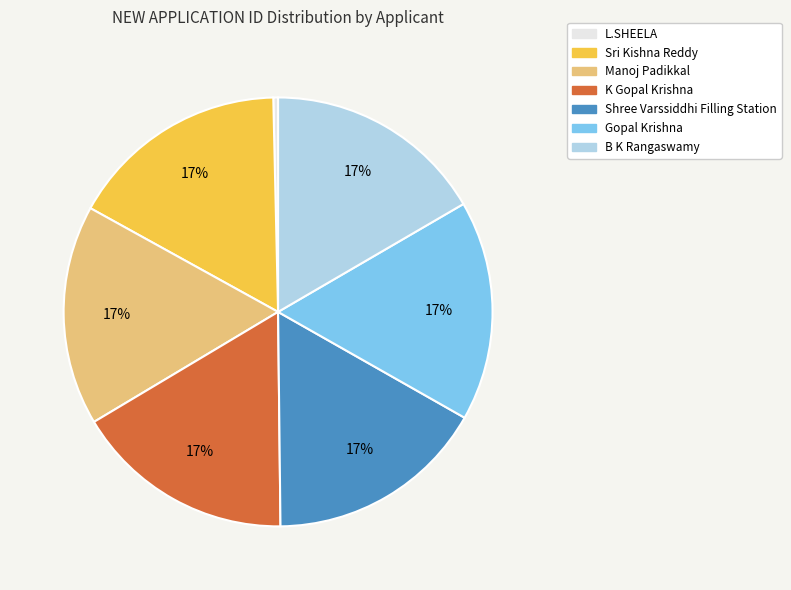

Is it true that Manoj Padikkal is 31% of the pie?

False